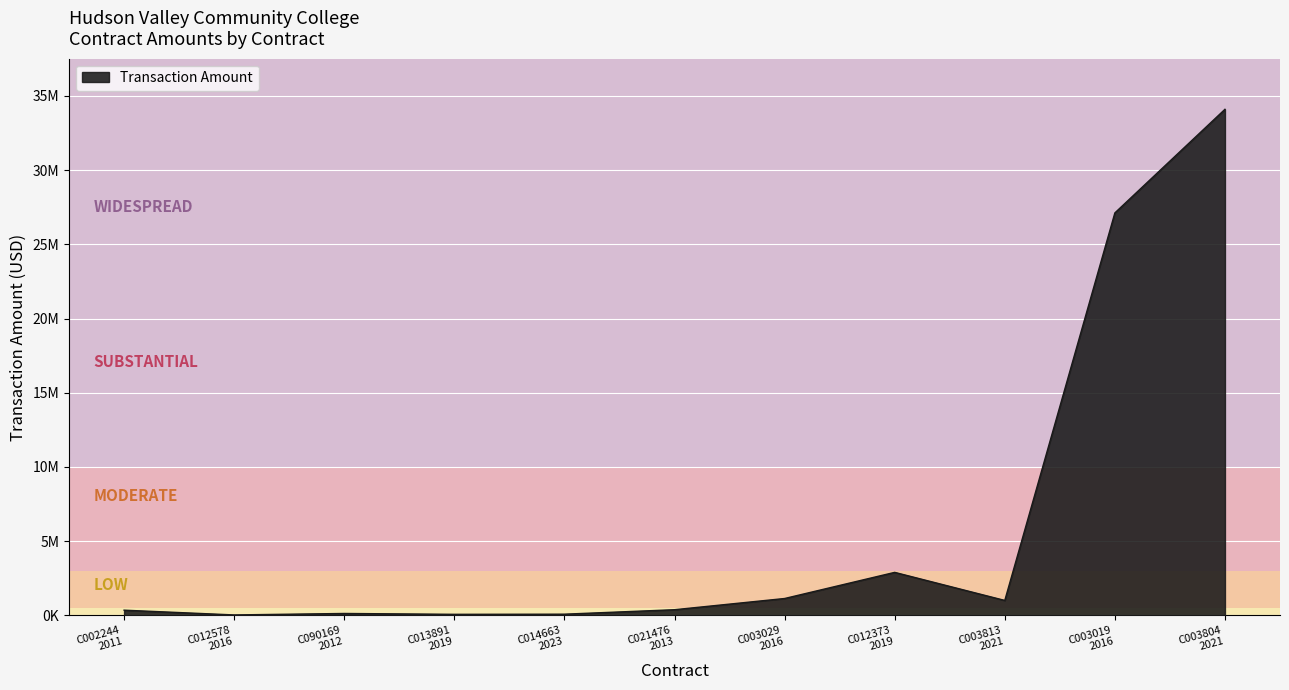

Reading left to right, extract all data points from this chart.

C002244
2011=352685	C012578
2016=32064	C090169
2012=130421	C013891
2019=73440	C014663
2023=82800	C021476
2013=384113	C003029
2016=1139125	C012373
2019=2900000	C003813
2021=1009014	C003019
2016=27117117	C003804
2021=34096581